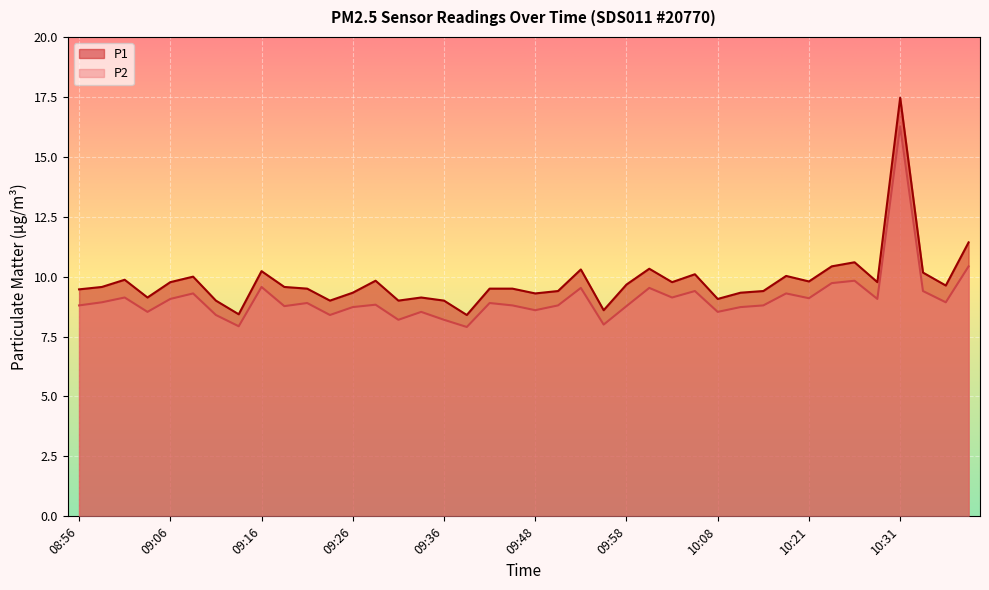

Reading left to right, what are all the values shown in this chart?

P1: 08:56=9.5	08:59=9.6	09:01=9.9	09:04=9.1	09:06=9.8	09:09=10.0	09:11=9.0	09:13=8.4	09:16=10.2	09:18=9.6	09:21=9.5	09:23=9.0	09:26=9.3	09:29=9.8	09:31=9.0	09:34=9.1	09:36=9.0	09:39=8.4	09:44=9.5	09:46=9.5	09:48=9.3	09:51=9.4	09:53=10.3	09:56=8.6	09:58=9.7	10:01=10.3	10:03=9.8	10:06=10.1	10:08=9.1	10:11=9.3	10:16=9.4	10:19=10.0	10:21=9.8	10:23=10.4	10:26=10.6	10:28=9.8	10:31=17.5	10:33=10.2	10:36=9.6	10:38=11.4
P2: 08:56=8.8	08:59=8.9	09:01=9.1	09:04=8.5	09:06=9.1	09:09=9.3	09:11=8.4	09:13=7.9	09:16=9.6	09:18=8.8	09:21=8.9	09:23=8.4	09:26=8.7	09:29=8.8	09:31=8.2	09:34=8.5	09:36=8.2	09:39=7.9	09:44=8.9	09:46=8.8	09:48=8.6	09:51=8.8	09:53=9.5	09:56=8.0	09:58=8.8	10:01=9.5	10:03=9.1	10:06=9.4	10:08=8.5	10:11=8.7	10:16=8.8	10:19=9.3	10:21=9.1	10:23=9.7	10:26=9.8	10:28=9.1	10:31=16.3	10:33=9.4	10:36=8.9	10:38=10.4